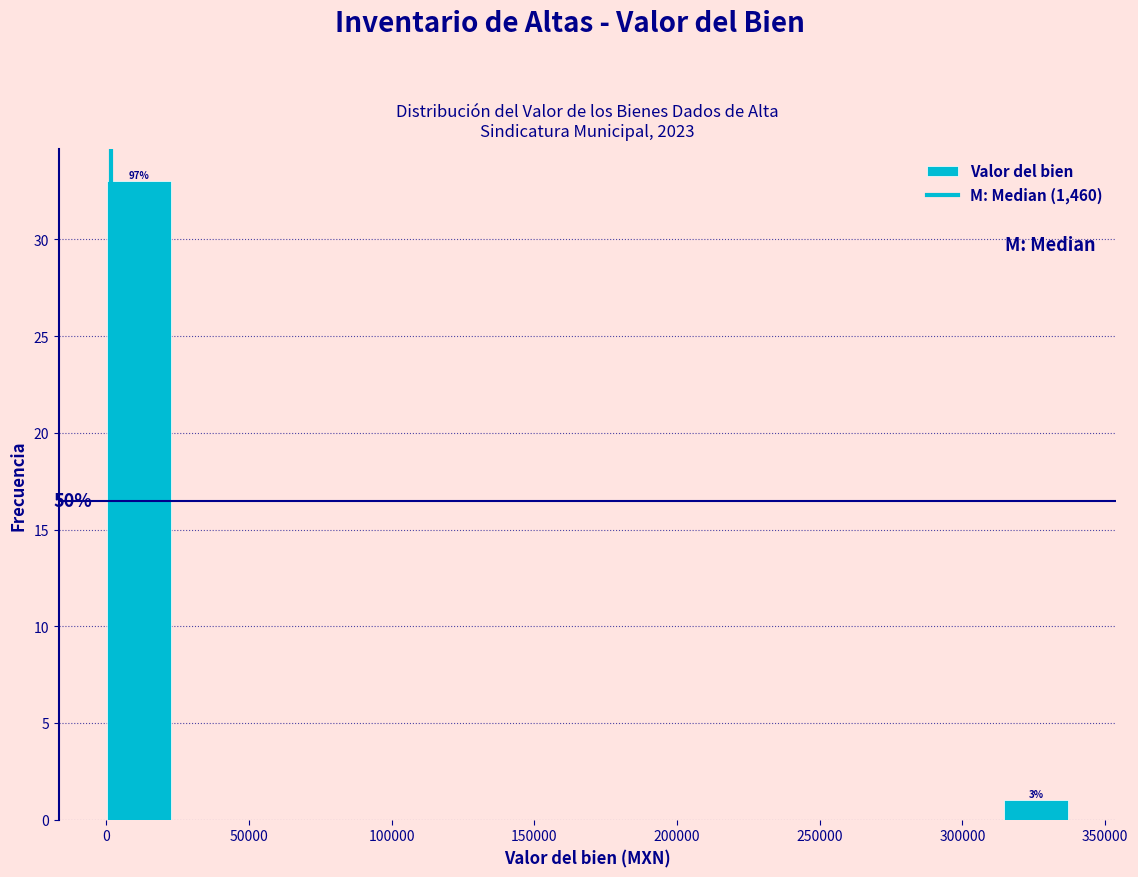

Over which range of the x-axis is the bar tallest?

0 to 25000